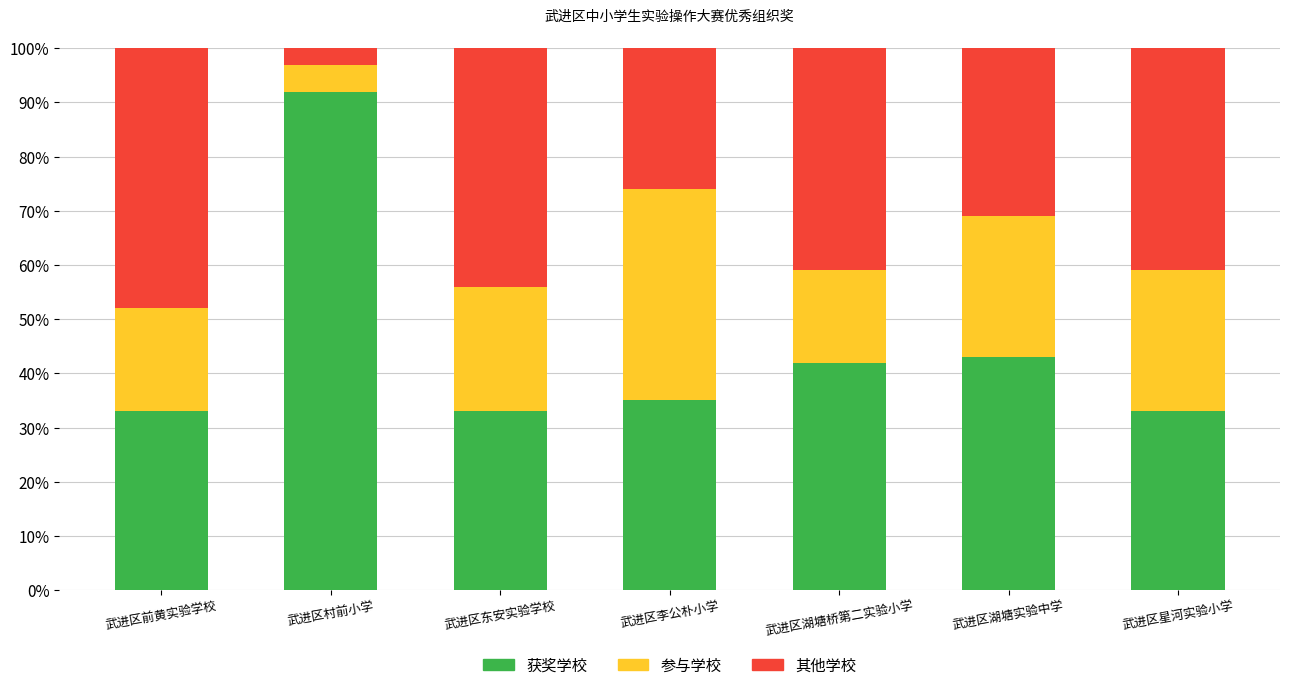

At which label is 获奖学校 closest to 62?

武进区湖塘实验中学